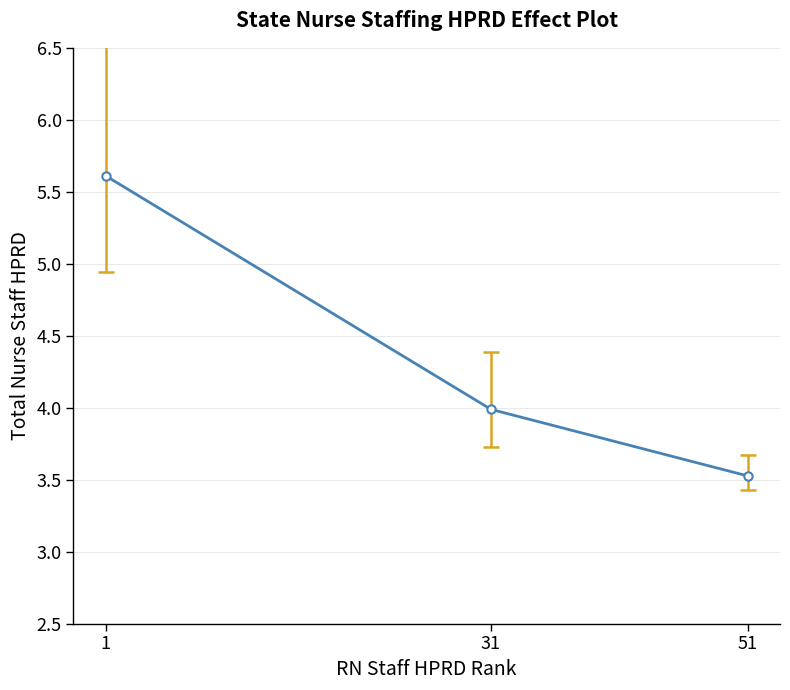

Reading left to right, transcribe all the data shown in this chart.

5.6	4.0	3.5